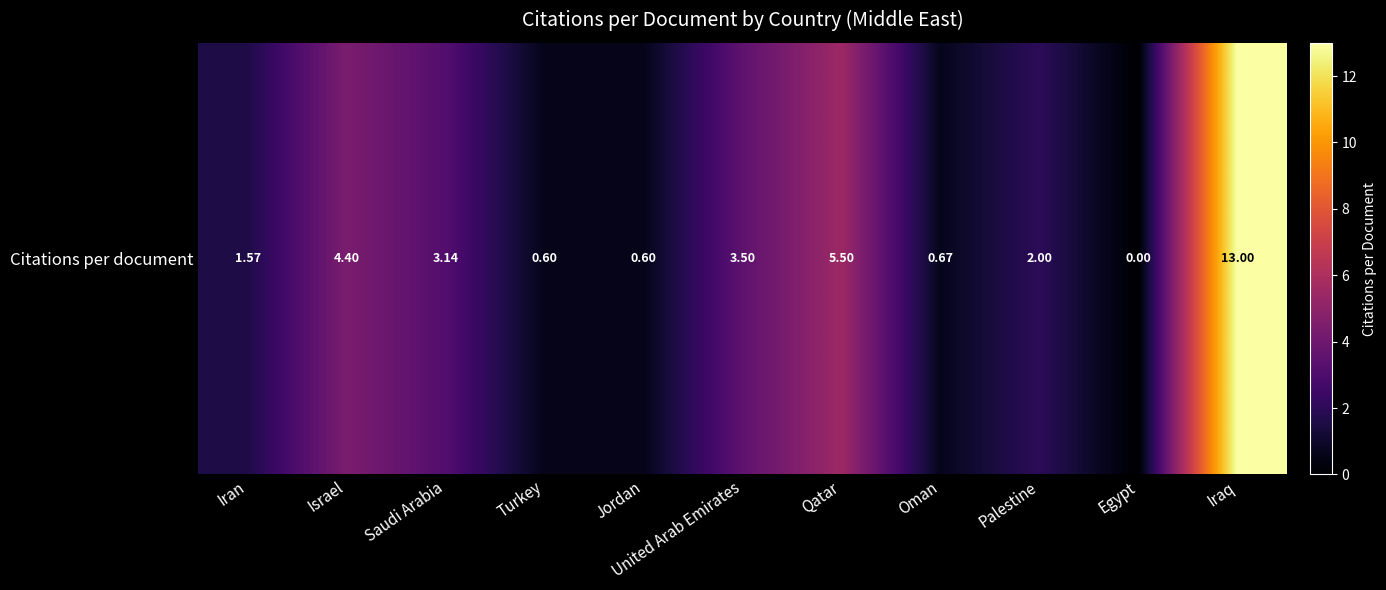

Which has a higher value, Turkey or Jordan?

Turkey